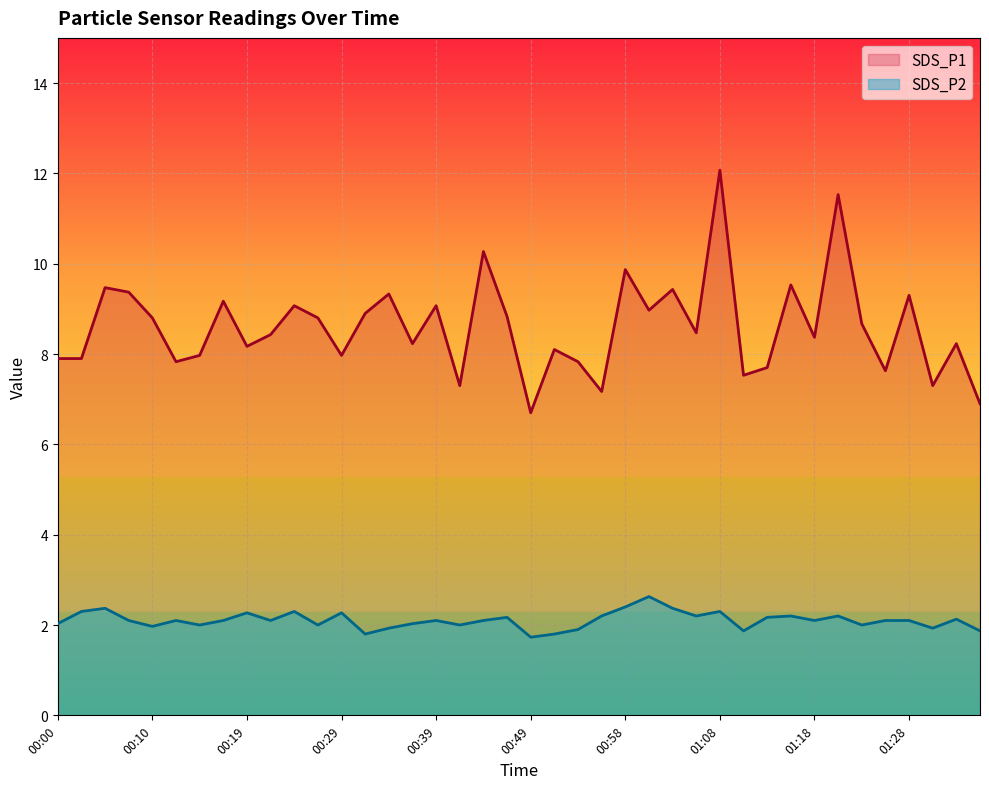

What value does the SDS_P1 series have at 01:28?

9.3